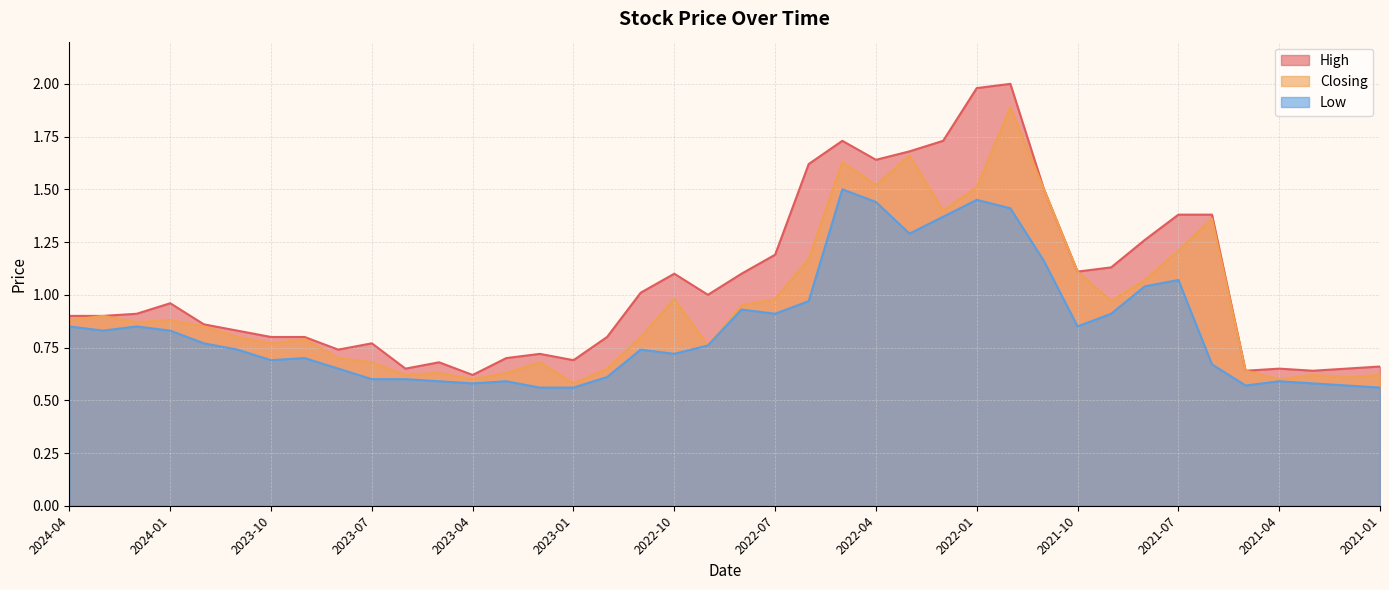

Reading left to right, transcribe all the data shown in this chart.

High: 0.9	0.9	0.9	1.0	0.9	0.8	0.8	0.8	0.7	0.8	0.7	0.7	0.6	0.7	0.7	0.7	0.8	1.0	1.1	1.0	1.1	1.2	1.6	1.7	1.6	1.7	1.7	2.0	2.0	1.5	1.1	1.1	1.3	1.4	1.4	0.6	0.7	0.6	0.7	0.7
Low: 0.8	0.8	0.8	0.8	0.8	0.7	0.7	0.7	0.7	0.6	0.6	0.6	0.6	0.6	0.6	0.6	0.6	0.7	0.7	0.8	0.9	0.9	1.0	1.5	1.4	1.3	1.4	1.4	1.4	1.2	0.8	0.9	1.0	1.1	0.7	0.6	0.6	0.6	0.6	0.6
Closing: 0.9	0.9	0.9	0.9	0.8	0.8	0.8	0.8	0.7	0.7	0.6	0.6	0.6	0.6	0.7	0.6	0.7	0.8	1.0	0.8	0.9	1.0	1.2	1.6	1.5	1.7	1.4	1.5	1.9	1.5	1.1	1.0	1.1	1.2	1.4	0.6	0.6	0.6	0.6	0.6